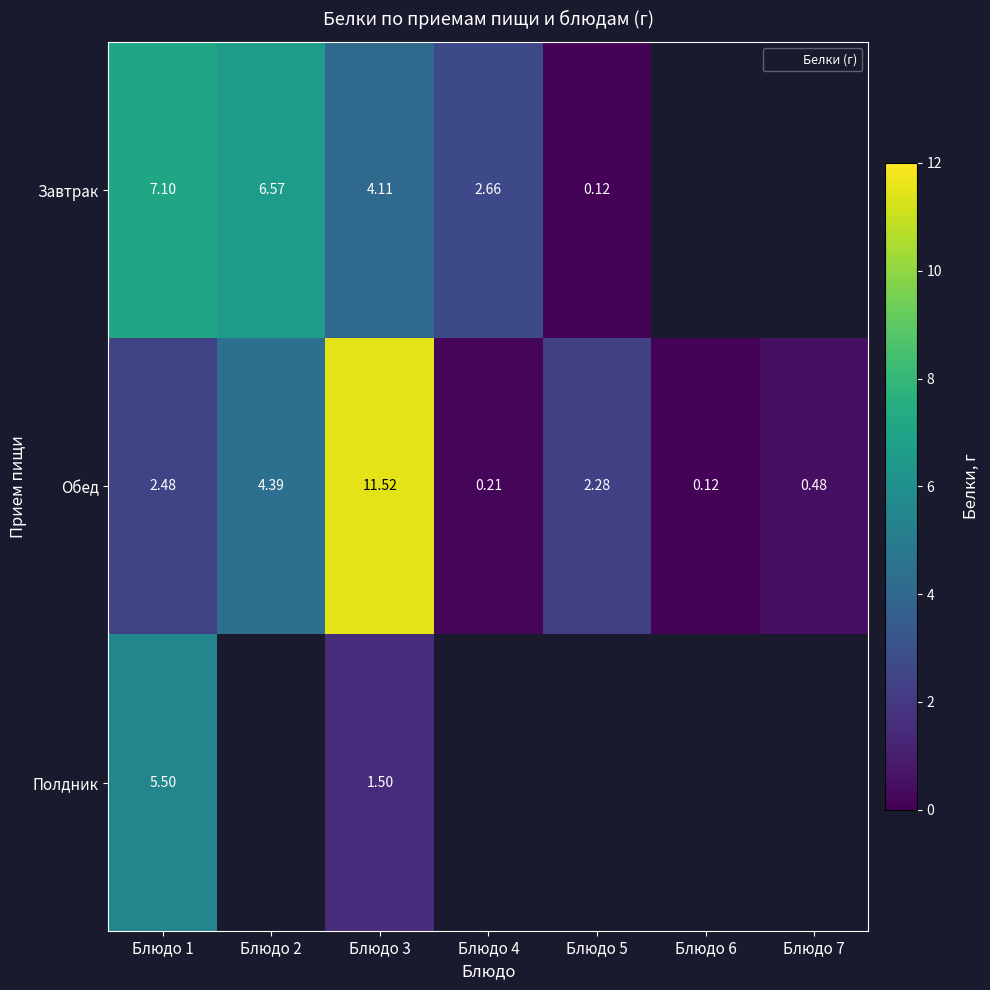

How many series are shown in this chart?

3